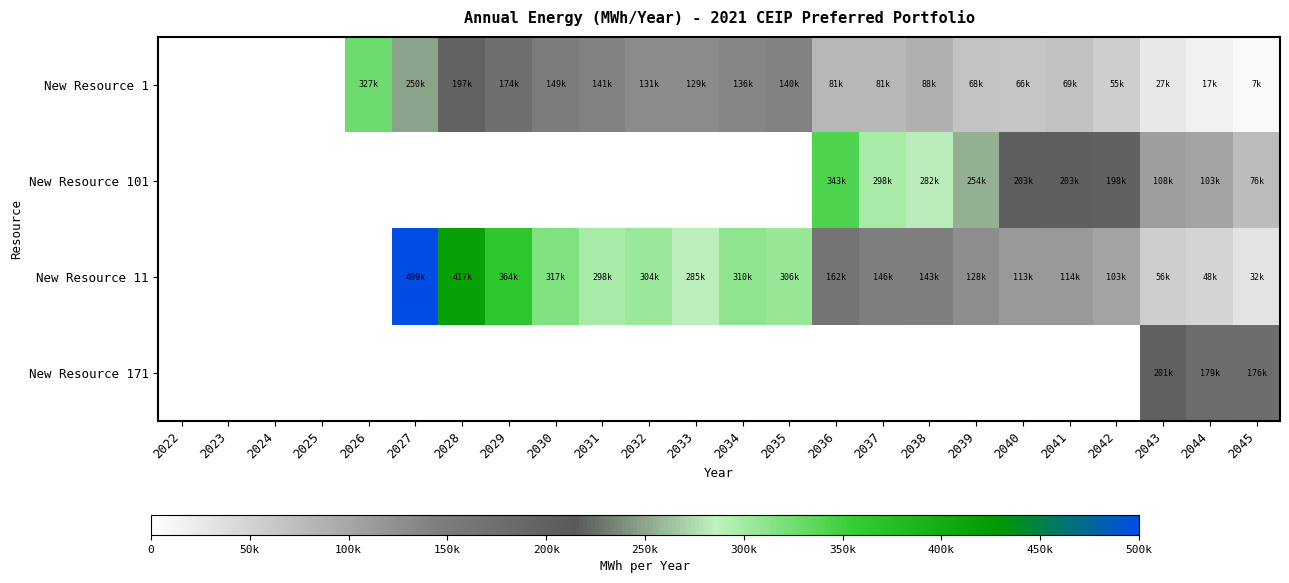

Reading right to left, list all the values displayed in this chart.

New Resource 1: 2045=7394.3	2044=17120.6	2043=26587.7	2042=55139.8	2041=69079.7	2040=66135.6	2039=67981.8	2038=88333.0	2037=80802.6	2036=80703.0	2035=139806.9	2034=136101.3	2033=129103.8	2032=130694.5	2031=140714.7	2030=148796.5	2029=174434.9	2028=197144.0	2027=249660.4	2026=326748.4	2025=0.0	2024=0.0	2023=0.0	2022=0.0
New Resource 101: 2045=76117.2	2044=102654.7	2043=107893.5	2042=197941.0	2041=202766.4	2040=203189.6	2039=253946.5	2038=282472.4	2037=298392.8	2036=342755.6	2035=0.0	2034=0.0	2033=0.0	2032=0.0	2031=0.0	2030=0.0	2029=0.0	2028=0.0	2027=0.0	2026=0.0	2025=0.0	2024=0.0	2023=0.0	2022=0.0
New Resource 11: 2045=32482.0	2044=47980.7	2043=55500.9	2042=103024.3	2041=114474.6	2040=113477.0	2039=127801.9	2038=142967.0	2037=145927.8	2036=162168.2	2035=306045.8	2034=310149.0	2033=284501.7	2032=304403.9	2031=298380.8	2030=317294.5	2029=364165.1	2028=417397.4	2027=499202.5	2026=0.0	2025=0.0	2024=0.0	2023=0.0	2022=0.0
New Resource 171: 2045=176241.7	2044=179426.6	2043=200771.4	2042=0.0	2041=0.0	2040=0.0	2039=0.0	2038=0.0	2037=0.0	2036=0.0	2035=0.0	2034=0.0	2033=0.0	2032=0.0	2031=0.0	2030=0.0	2029=0.0	2028=0.0	2027=0.0	2026=0.0	2025=0.0	2024=0.0	2023=0.0	2022=0.0